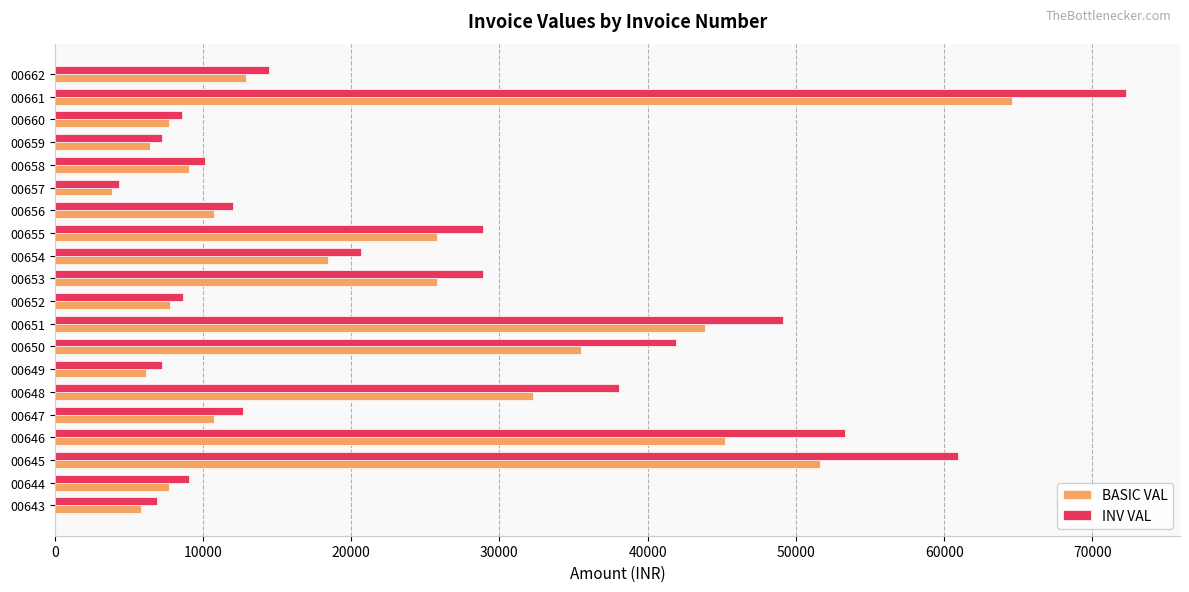

Is the value of BASIC VAL at 00661 greater than the value of INV VAL at 00650?

Yes